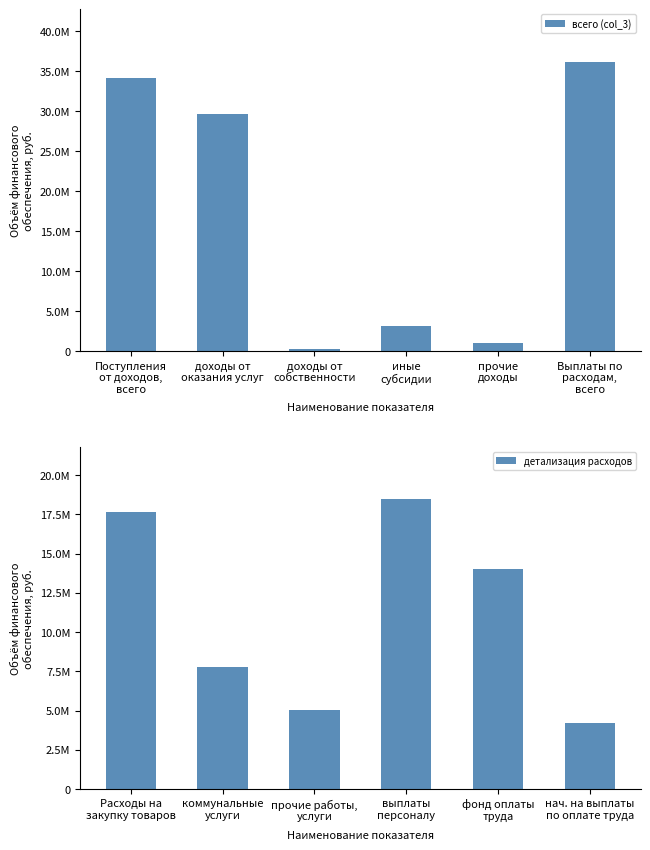

Does the chart contain any negative values?

No